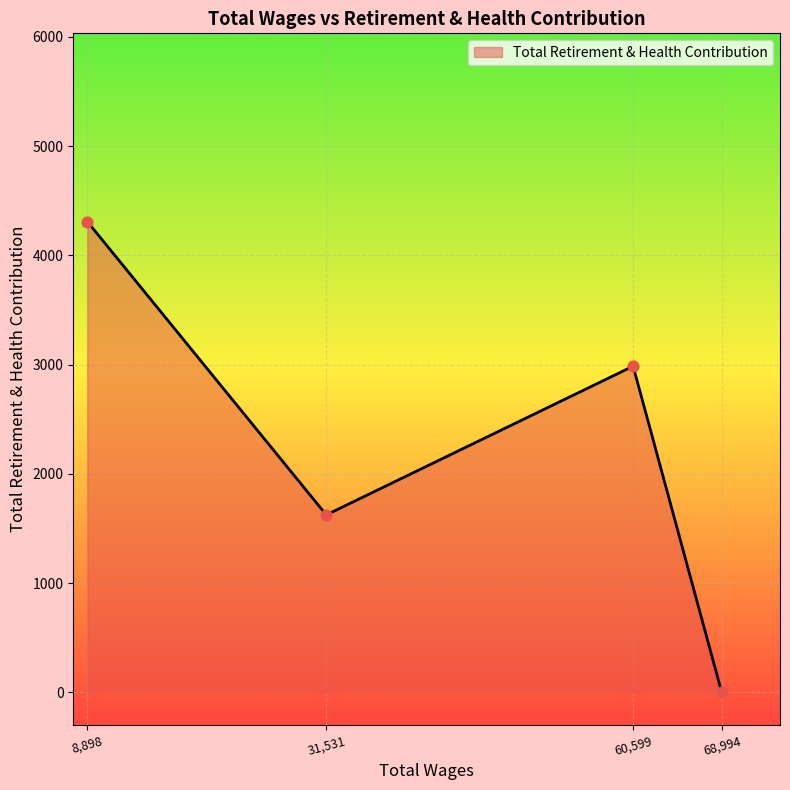

What is the change in value from 8,898 to 31,531?

-2684